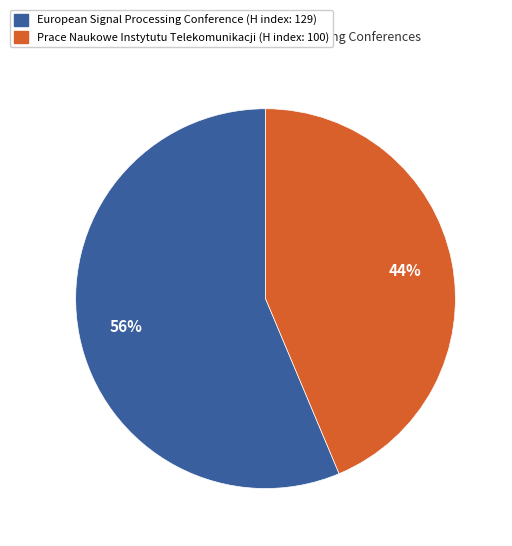

Which has a higher value, Prace Naukowe Instytutu Telekomunikacji or European Signal Processing Conference?

European Signal Processing Conference